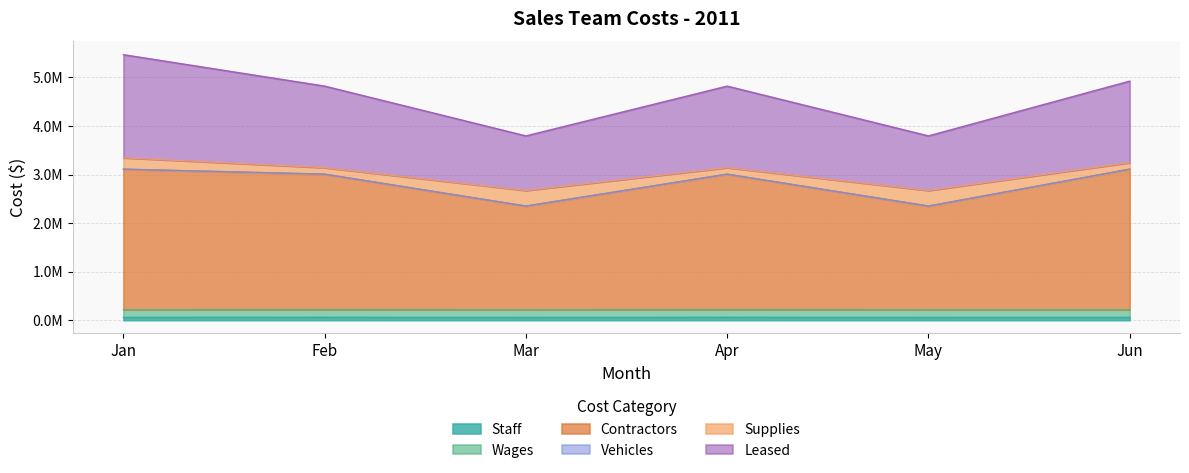

Does the chart have visible grid lines?

Yes